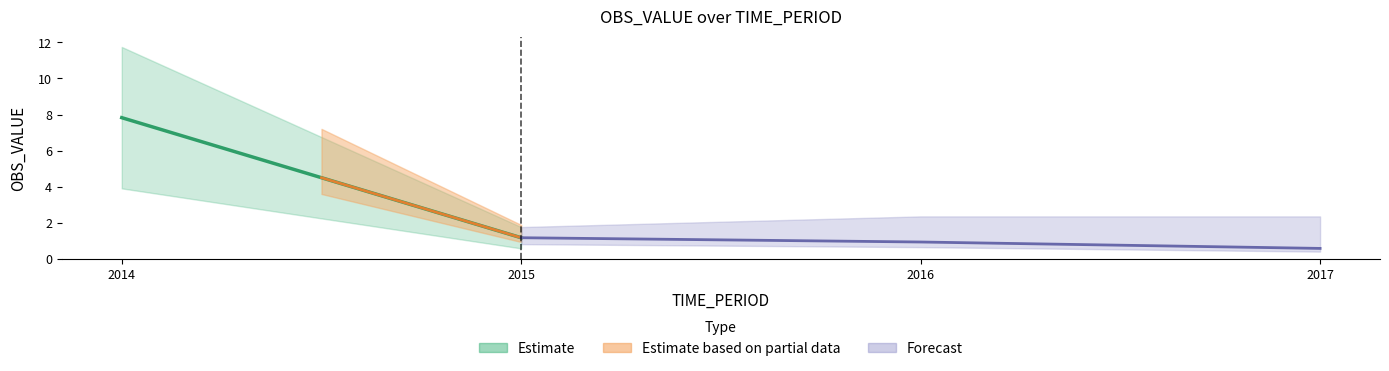

Is it true that the value at 2015 is 1.2?

True